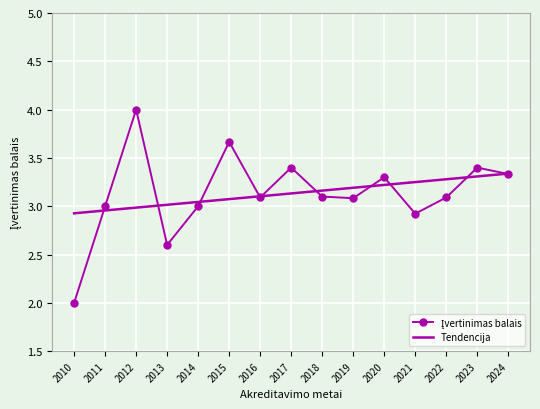

What is the total value across all series at 2011?

6.0